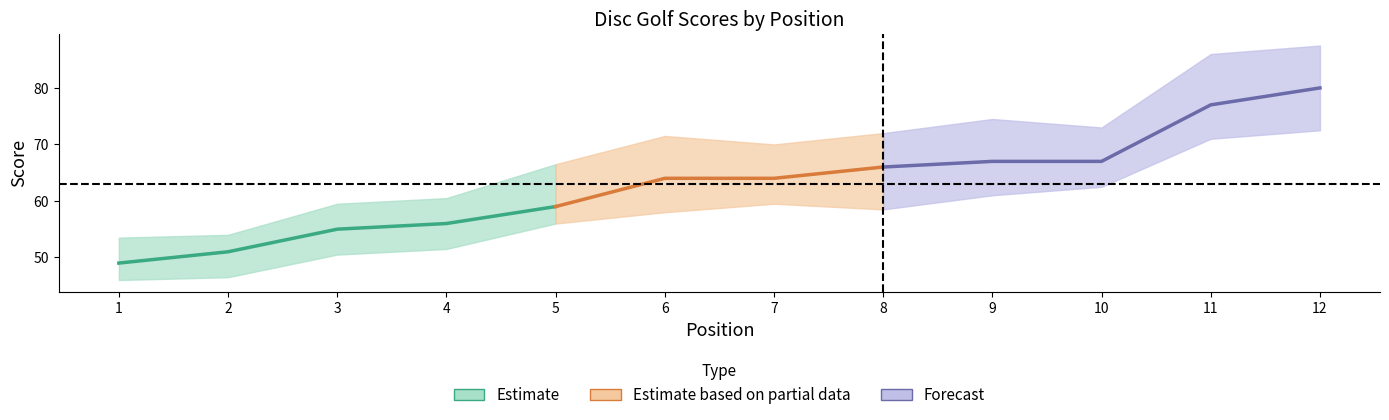

Is it true that round_total_score equals 34 at 11?

False